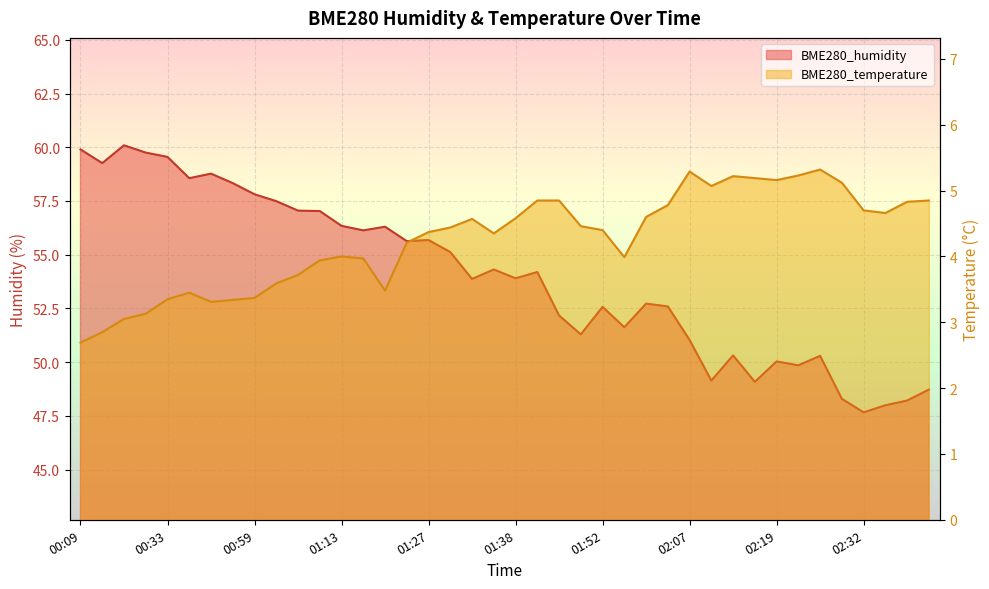

How many lines are shown in the chart?

2